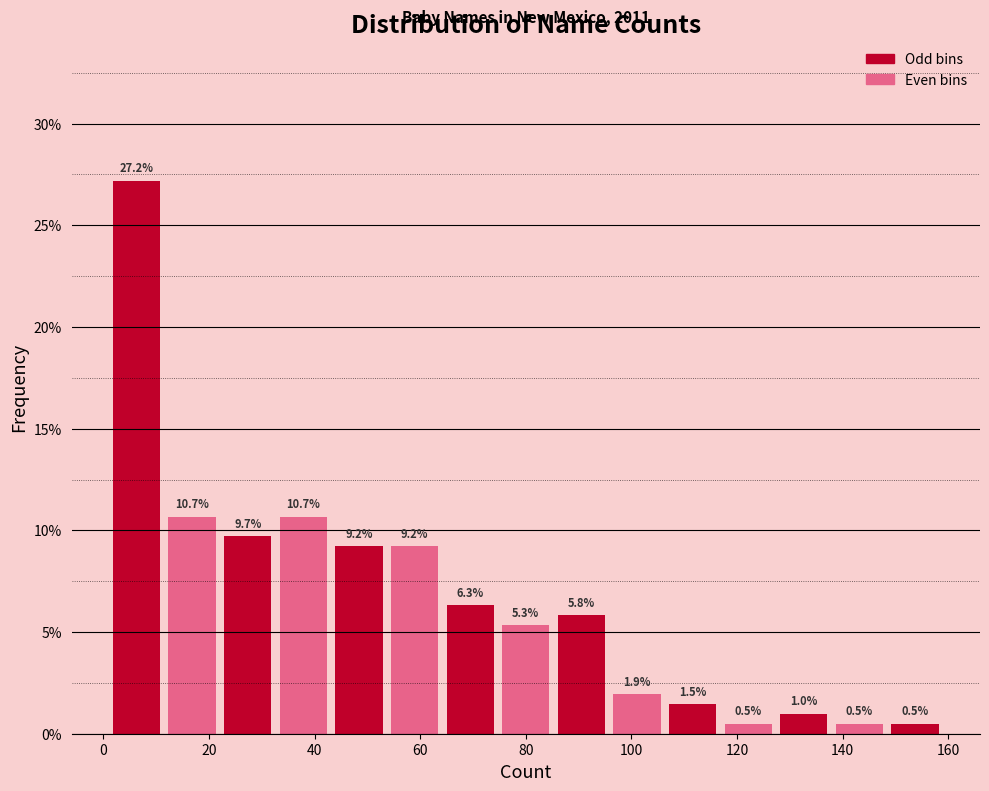

Reading left to right, transcribe this chart: for each bar, give the range it covers on the x-axis and its height. The bar edges are not printed on the chart, so give them approximately, as read against the axis.

2 to 12: 27.2
12 to 22: 10.7
22 to 32: 9.7
32 to 44: 10.7
44 to 54: 9.2
54 to 64: 9.2
64 to 74: 6.3
74 to 86: 5.3
86 to 96: 5.8
96 to 106: 1.9
106 to 116: 1.5
116 to 128: 0.5
128 to 138: 1.0
138 to 148: 0.5
148 to 160: 0.5